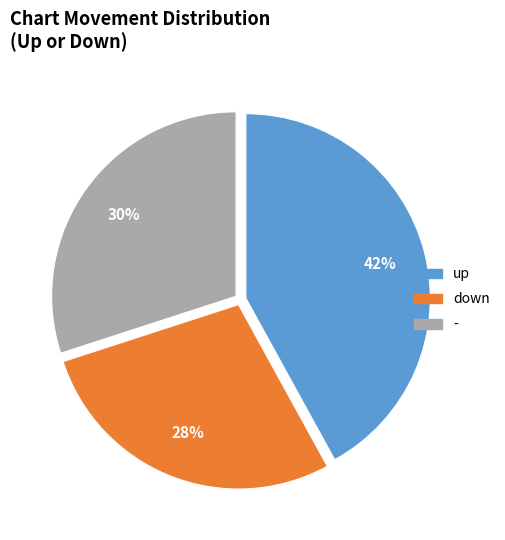

What is the ratio of the value at - to the value at up?

0.7